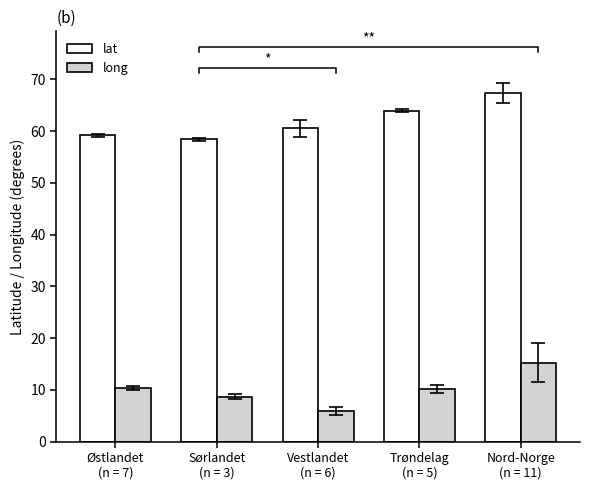

List the series in order of their peak value, lowest first.

long, lat